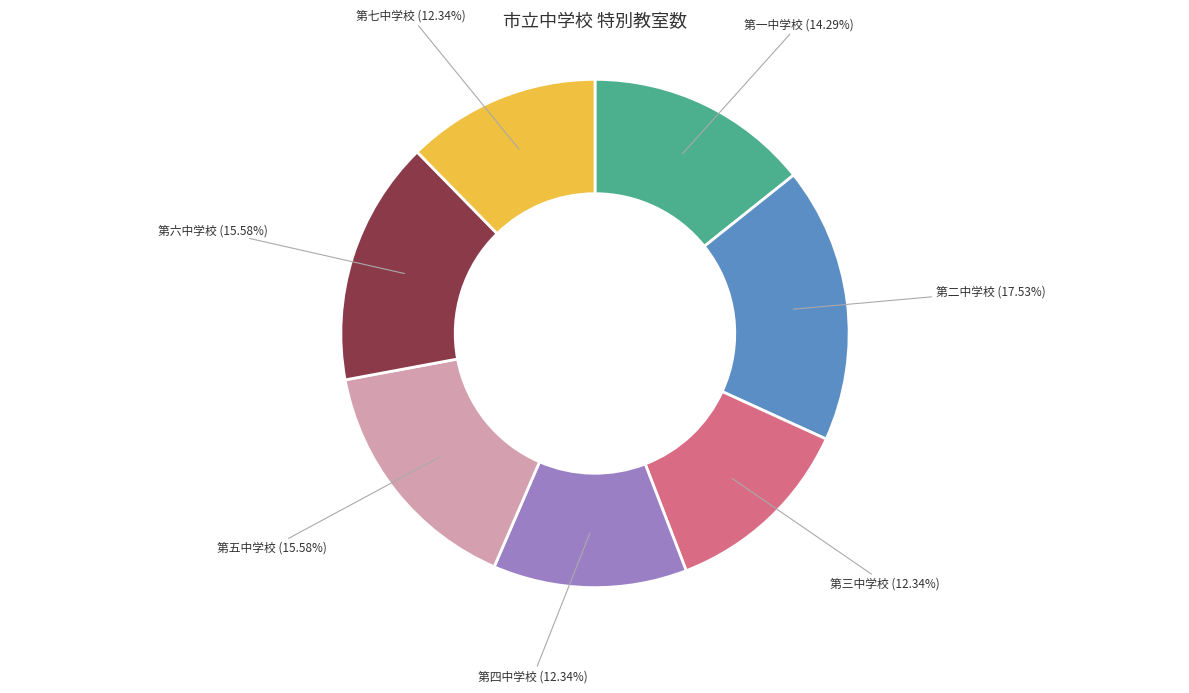

How many segments does this pie chart have?

7